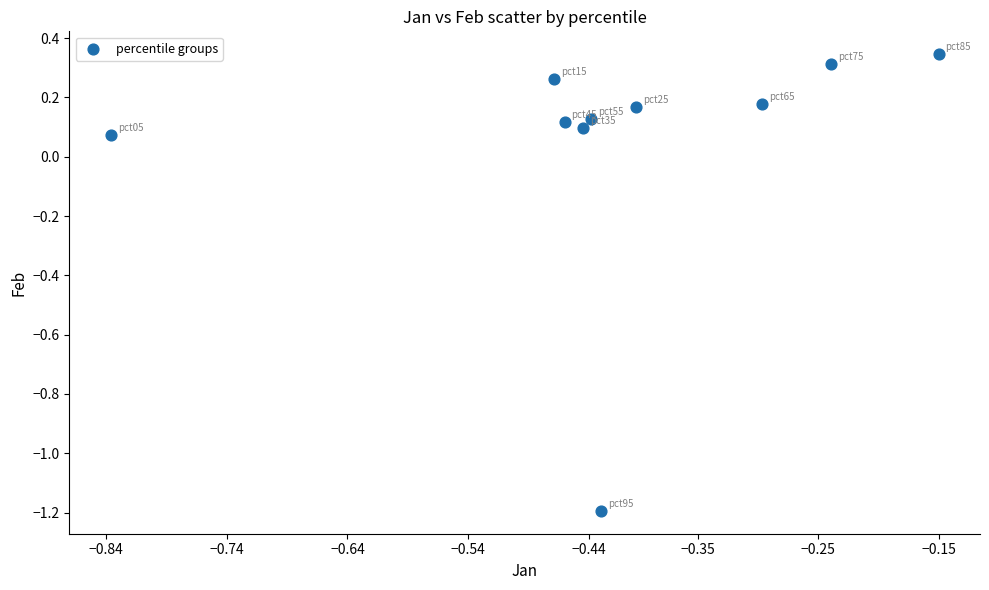

What is the range of Y values (max minus min)?

1.5